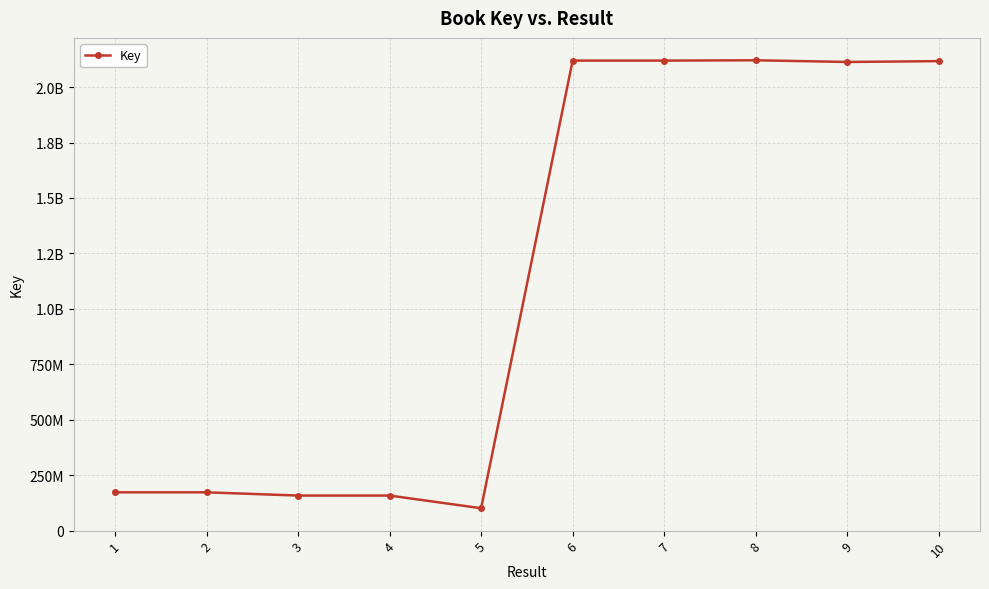

Reading left to right, transcribe all the data shown in this chart.

172462280	172462955	157912178	157912270	100724107	2119438307	2119438491	2120825124	2113263708	2116986675